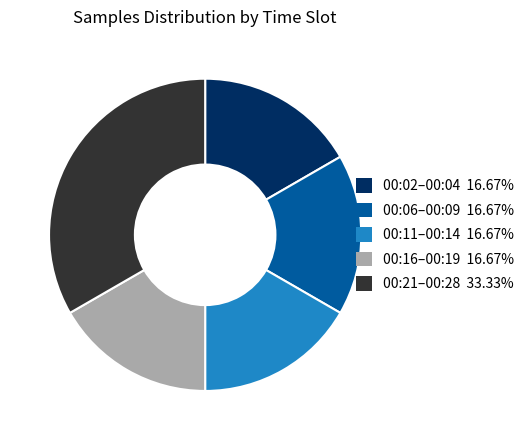

Does any single category account for the majority?

No